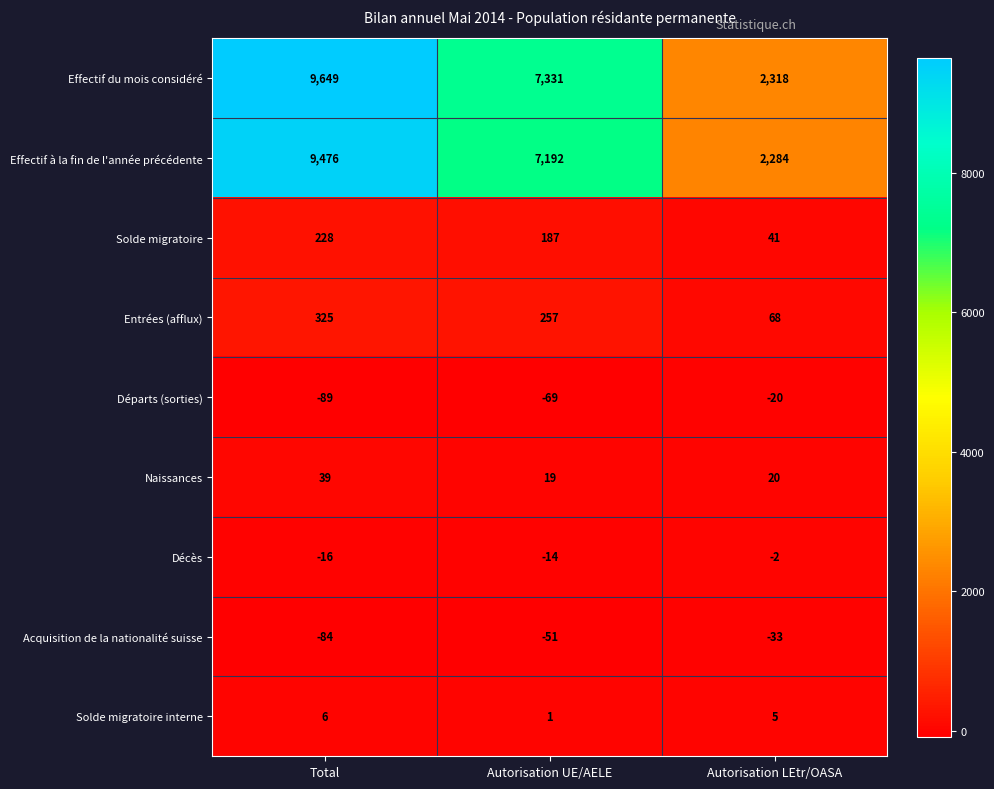

Reading left to right, what are all the values shown in this chart?

Effectif du mois considéré: 9649	7331	2318
Effectif à la fin de l'année précédente: 9476	7192	2284
Solde migratoire: 228	187	41
Entrées (afflux): 325	257	68
Départs (sorties): -89	-69	-20
Naissances: 39	19	20
Décès: -16	-14	-2
Acquisition de la nationalité suisse: -84	-51	-33
Solde migratoire interne: 6	1	5